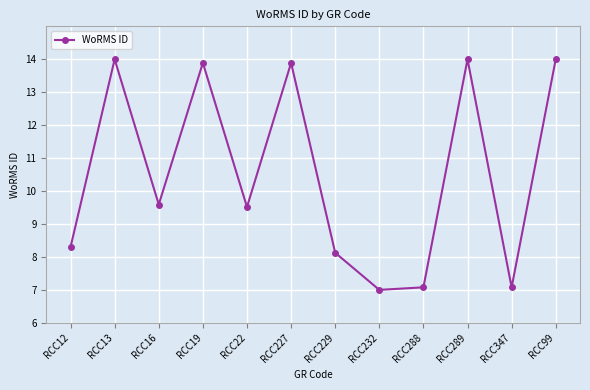

What is the difference between the values at RCC99 and RCC19?

0.1